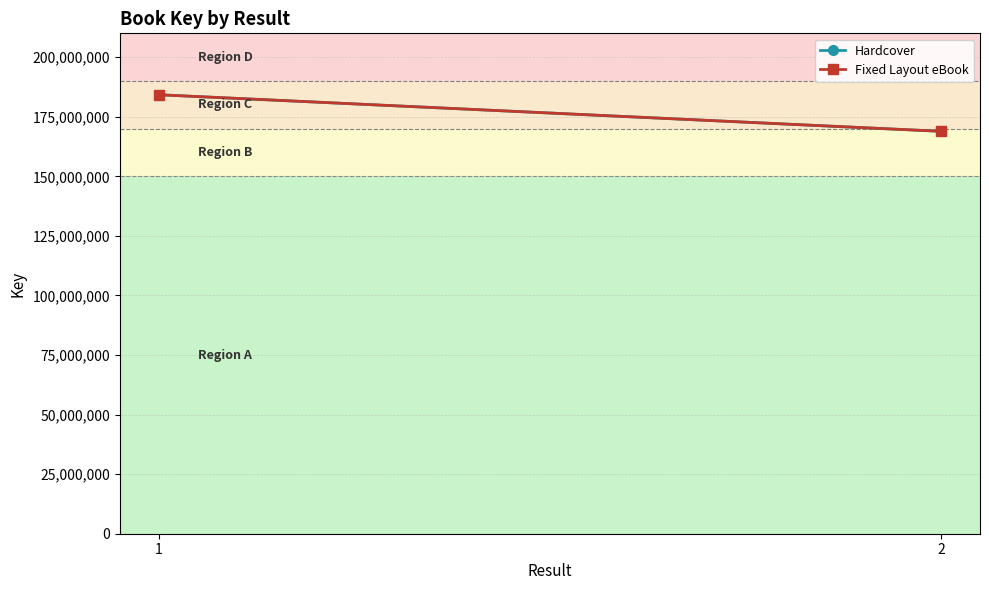

What are all the series names shown in the legend?

Hardcover, Fixed Layout eBook